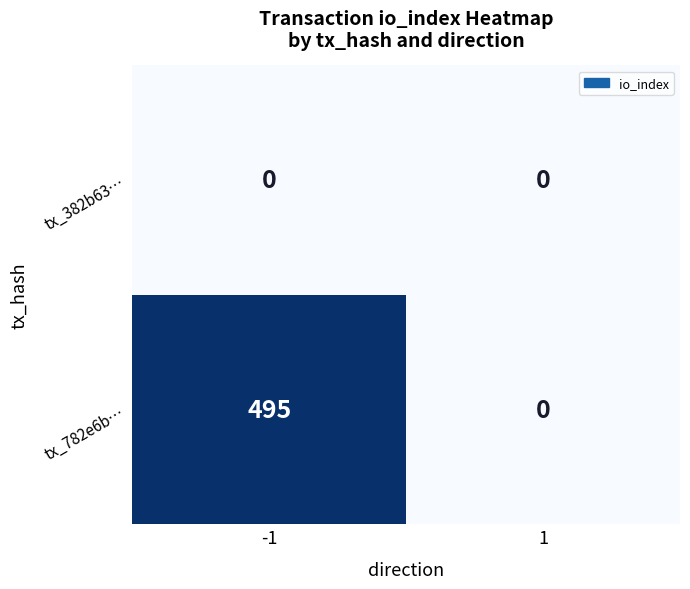

The tx_382b63… series shows 0 at -1. True or false?

True